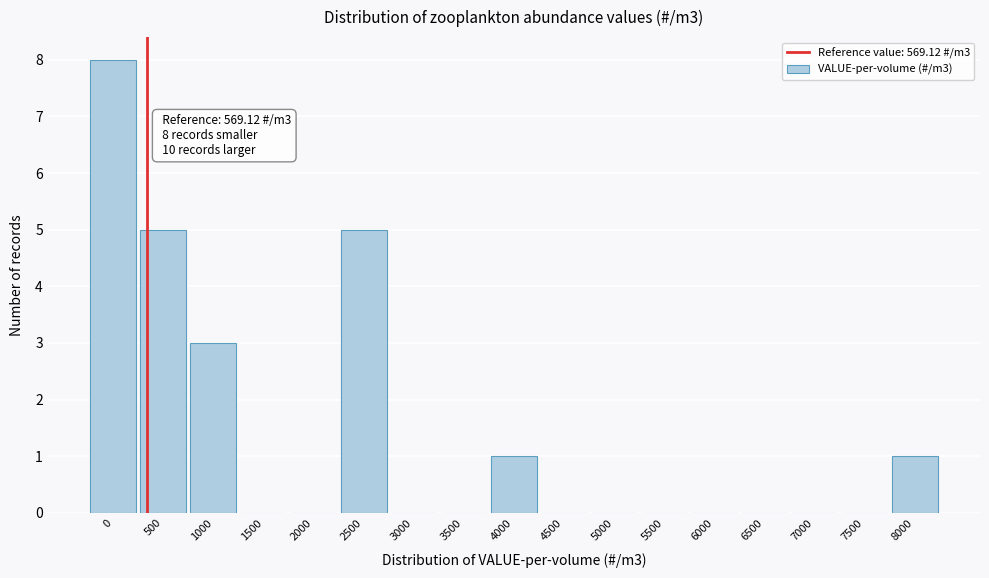

Reading left to right, extract all data points from this chart.

0=8	500=5	1000=3	1500=0	2000=0	2500=5	3000=0	3500=0	4000=1	4500=0	5000=0	5500=0	6000=0	6500=0	7000=0	7500=0	8000=1